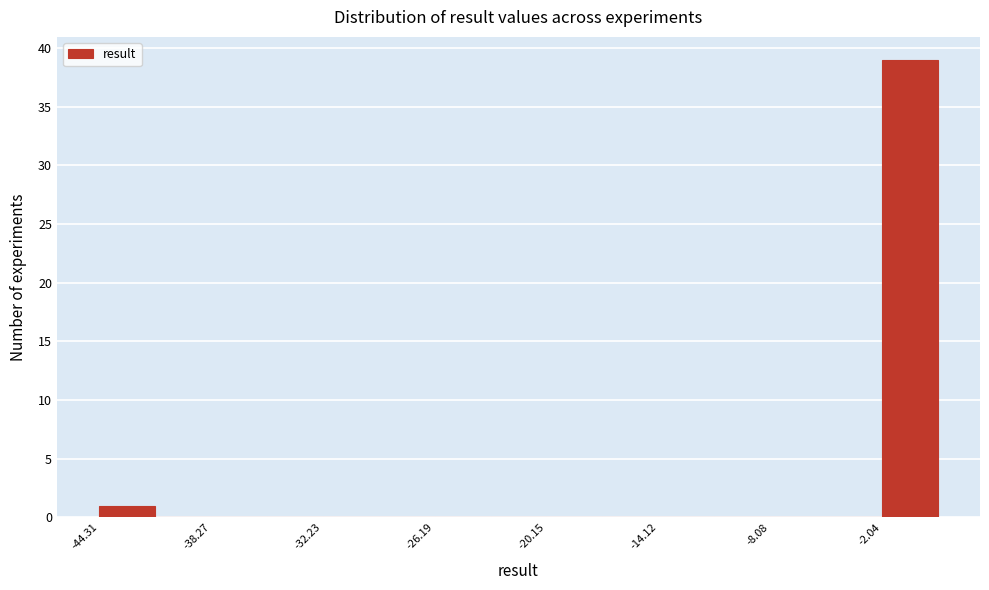

Read against the x-axis, roughly where is the centre of the tallest bar?

-1